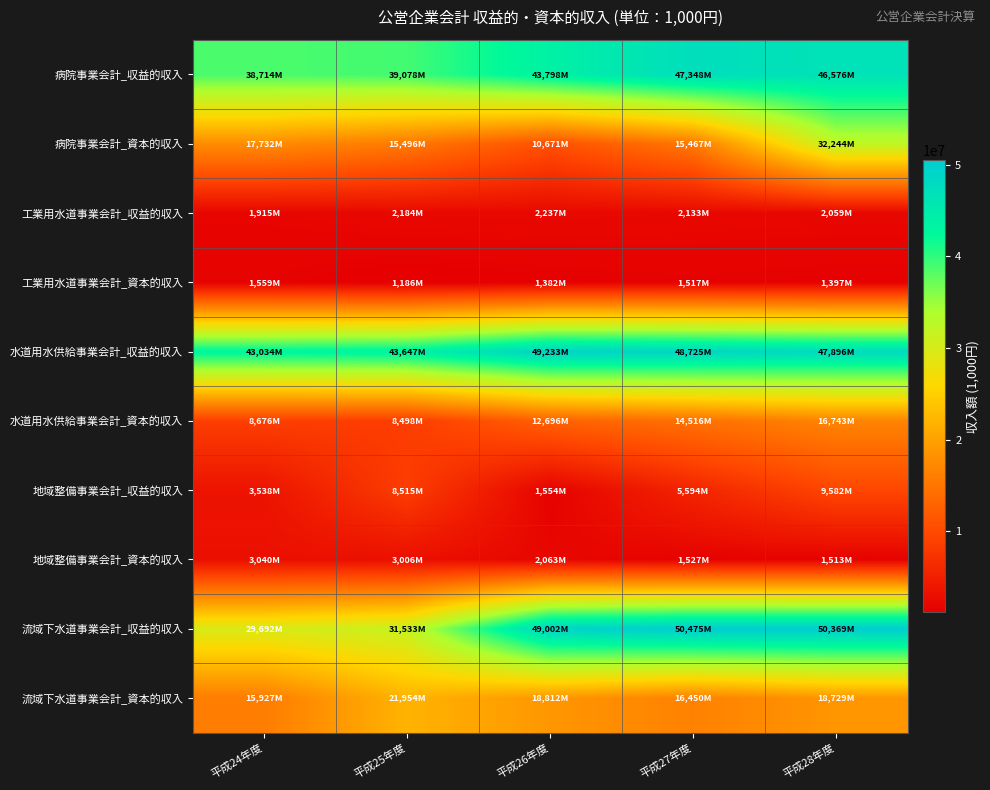

Which series has the largest total across all categories?

水道用水供給事業会計_収益的収入